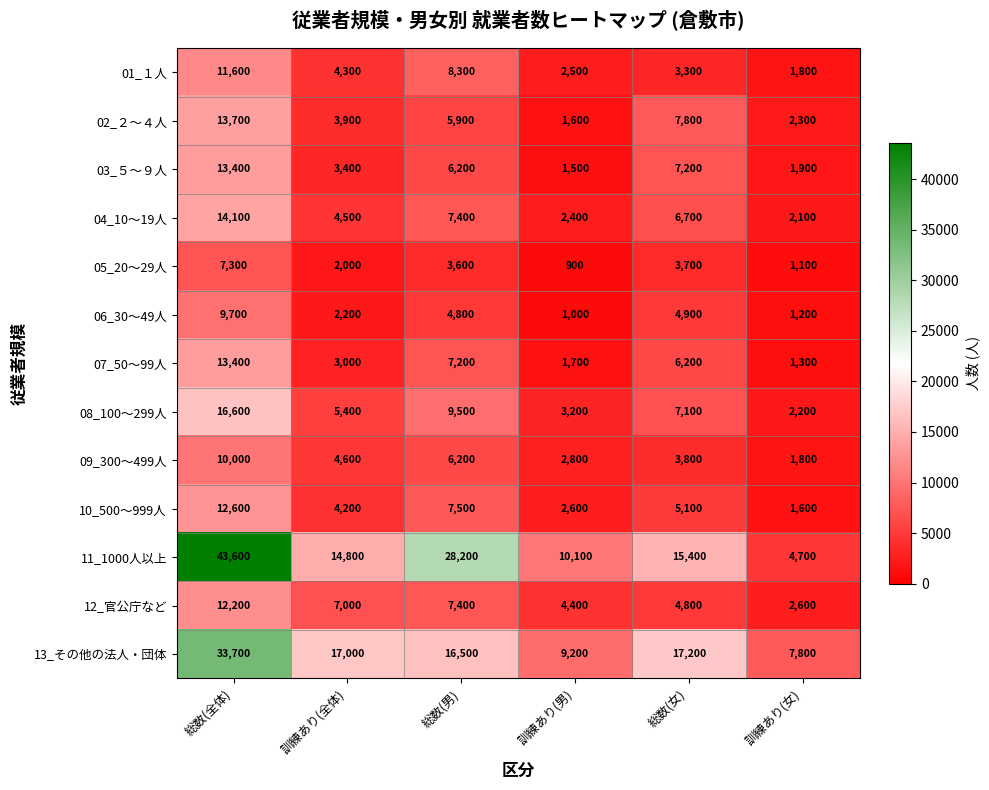

What is the average value of the 13_その他の法人・団体 series?

16900